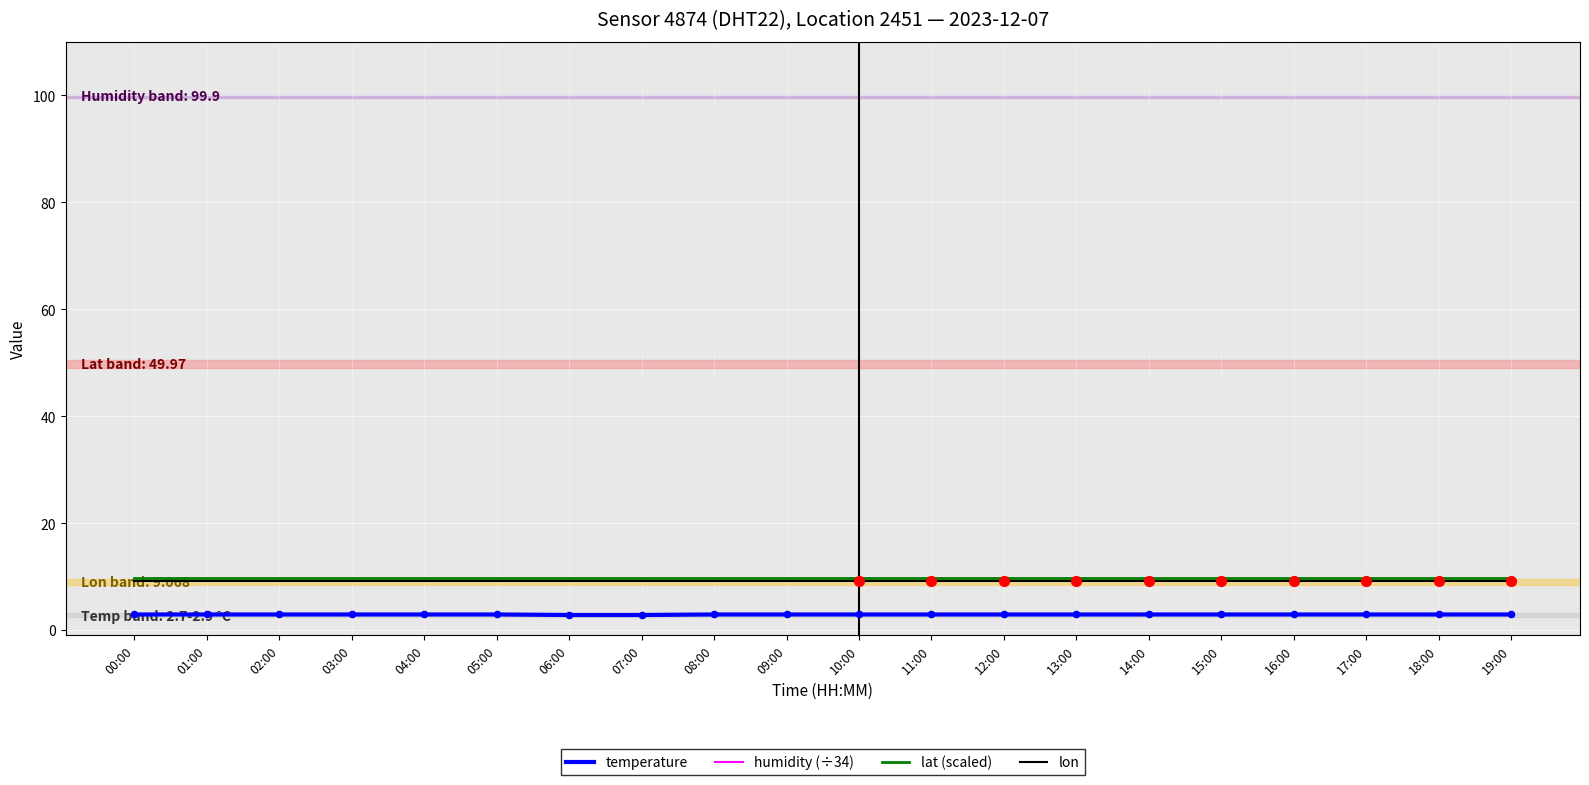

What are all the series names shown in the legend?

temperature, humidity (÷34), lat (scaled), lon